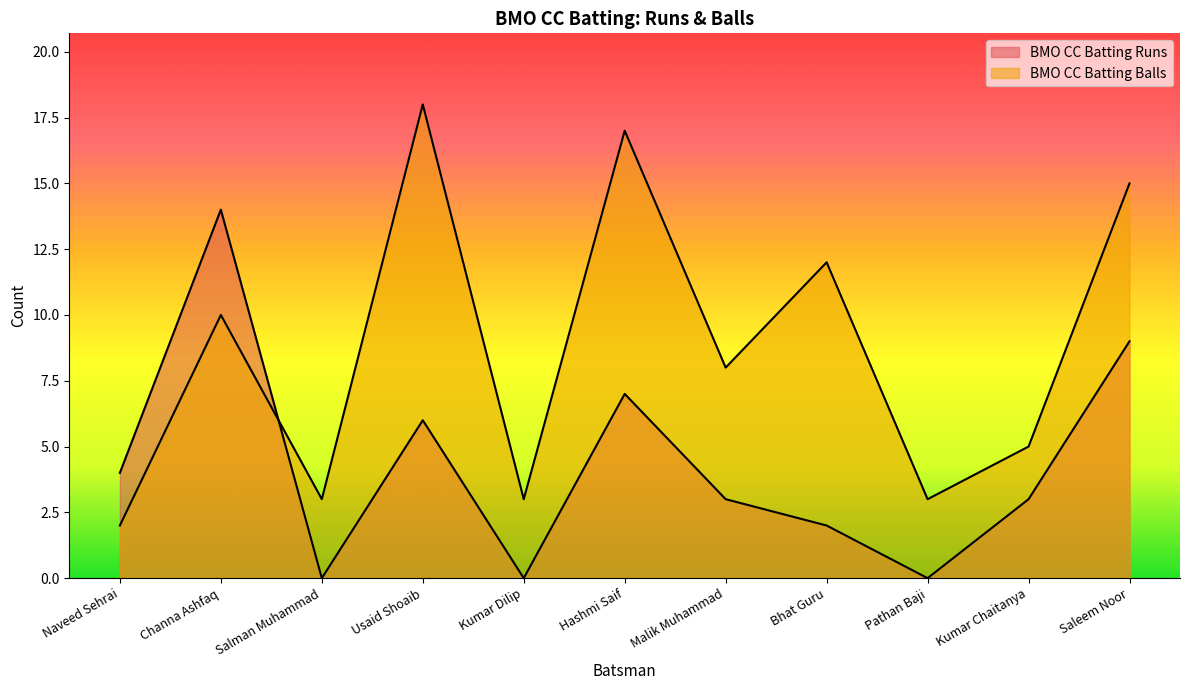

Does the chart display data point markers on the line(s)?

No